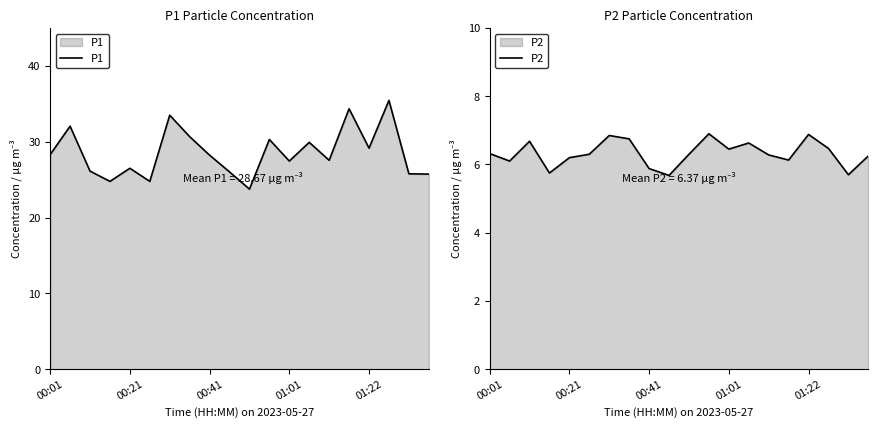

What is the total value across all series at 17?

41.9